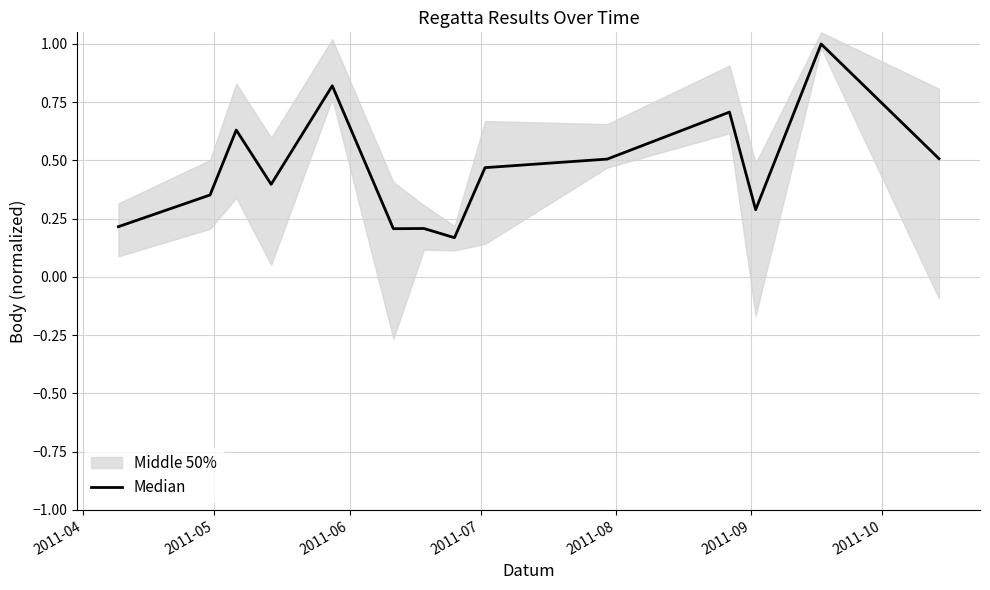

How many lines are shown in the chart?

1